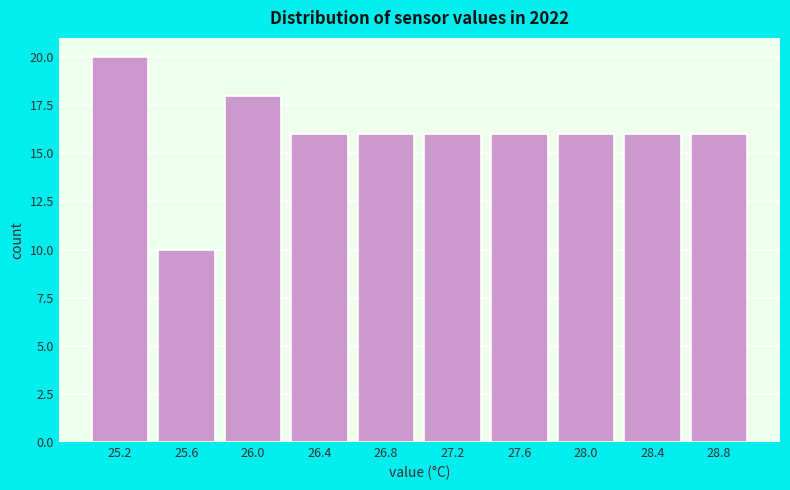

Which range on the x-axis has the tallest bar?

25.05 to 25.45